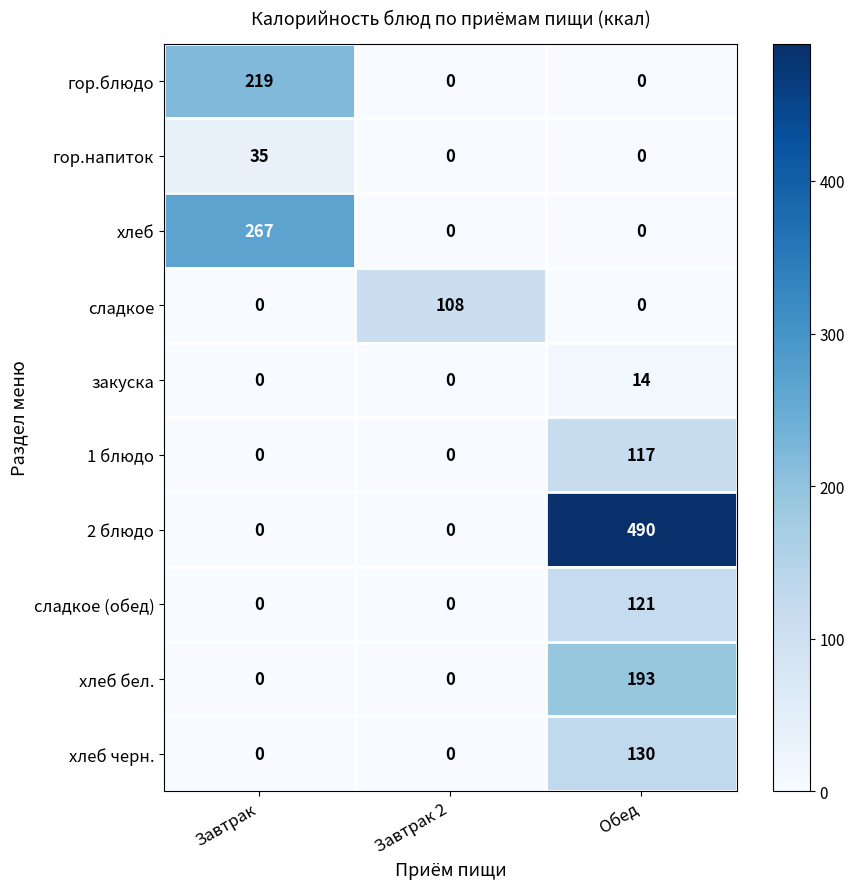

How many values in the гор.напиток series exceed 0?

1